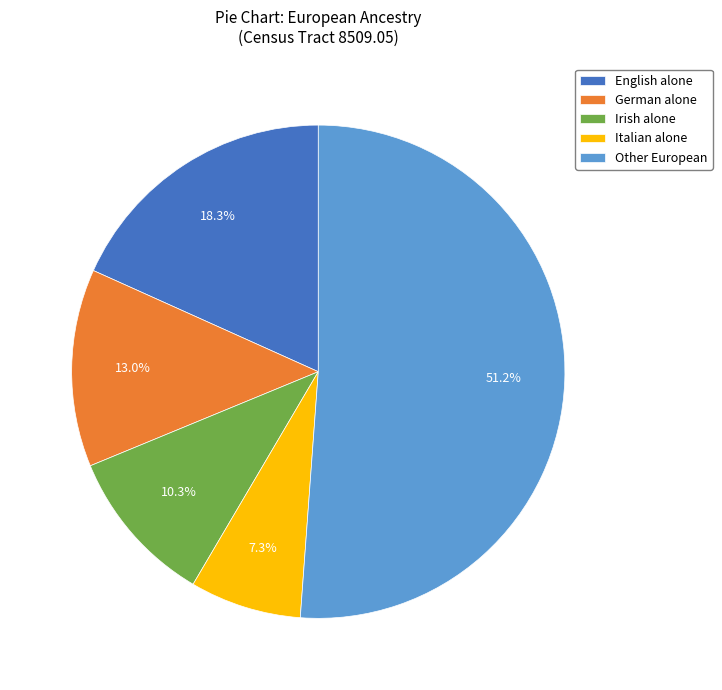

How many segments does this pie chart have?

5